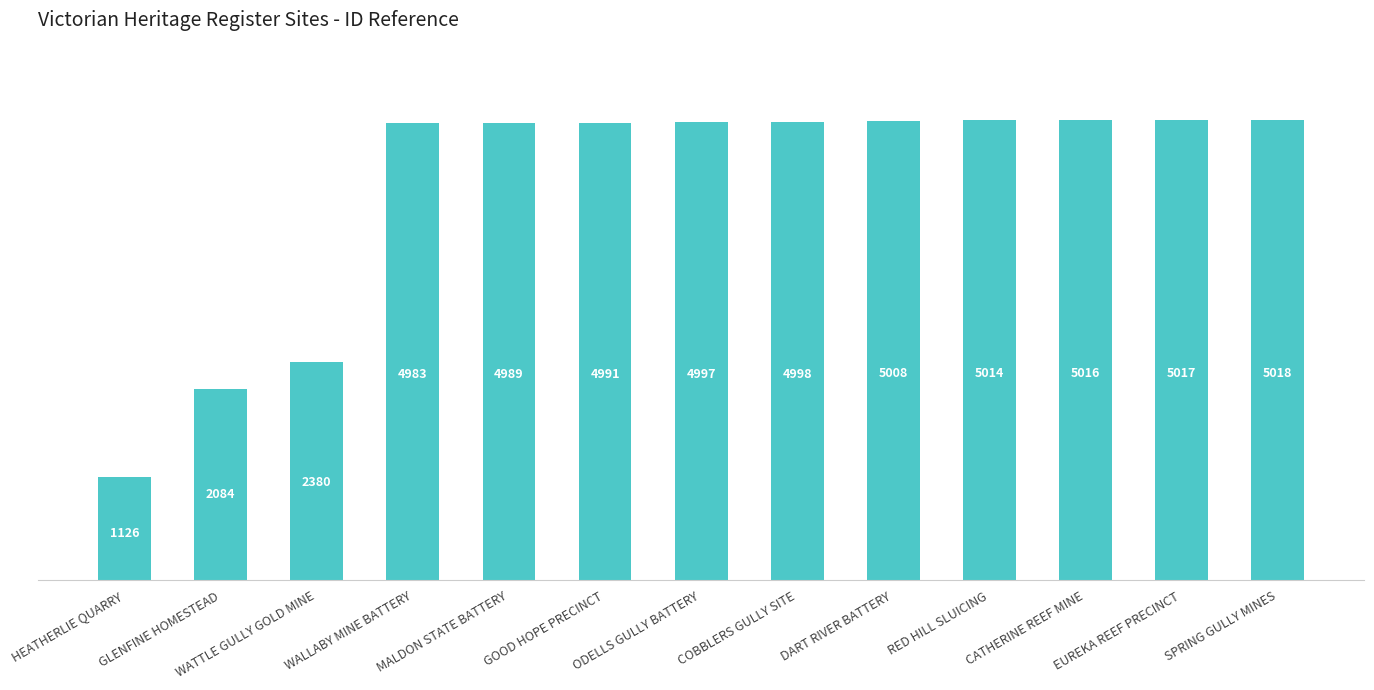

Where is the data nearest to the value 3072?

WATTLE GULLY GOLD MINE